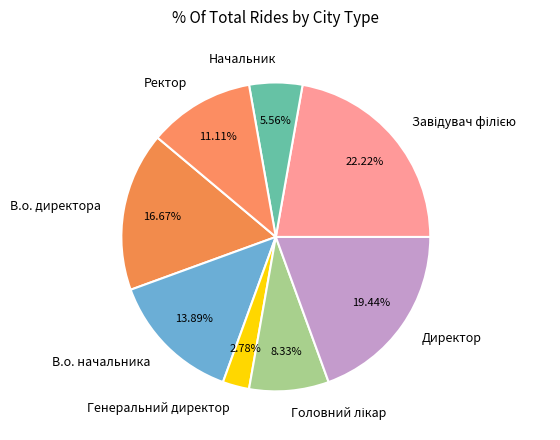

Is it true that Начальник is 15% of the pie?

False